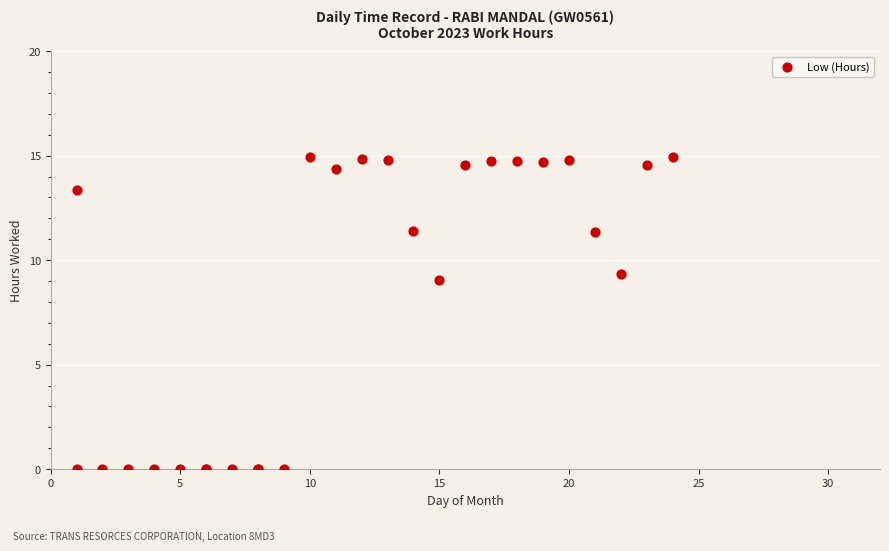

What Y value in the scatter plot is closest to 7?

9.1